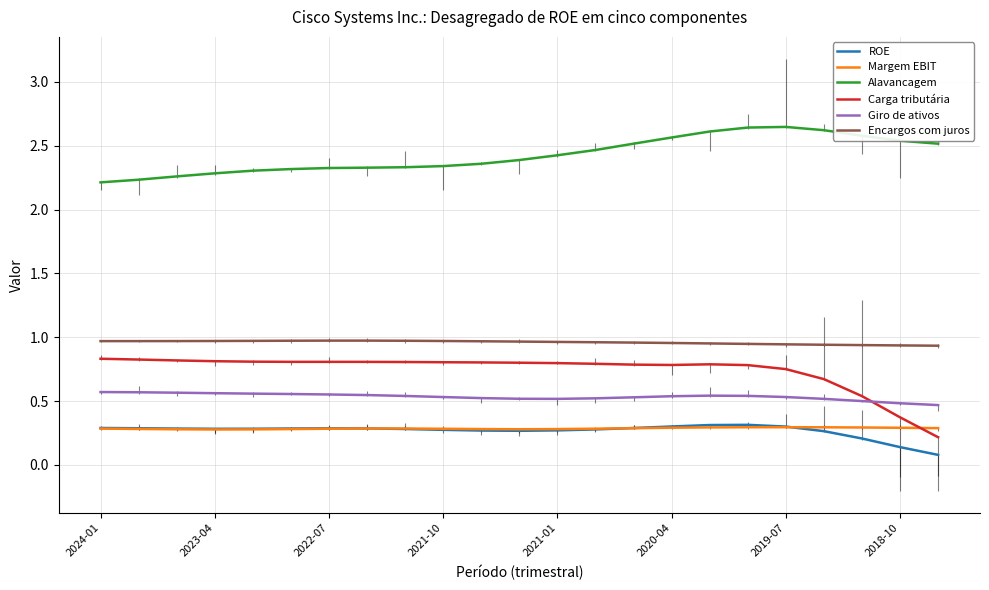

Which series ends up on top after the final intersection of ROE and Margem EBIT?

Margem EBIT